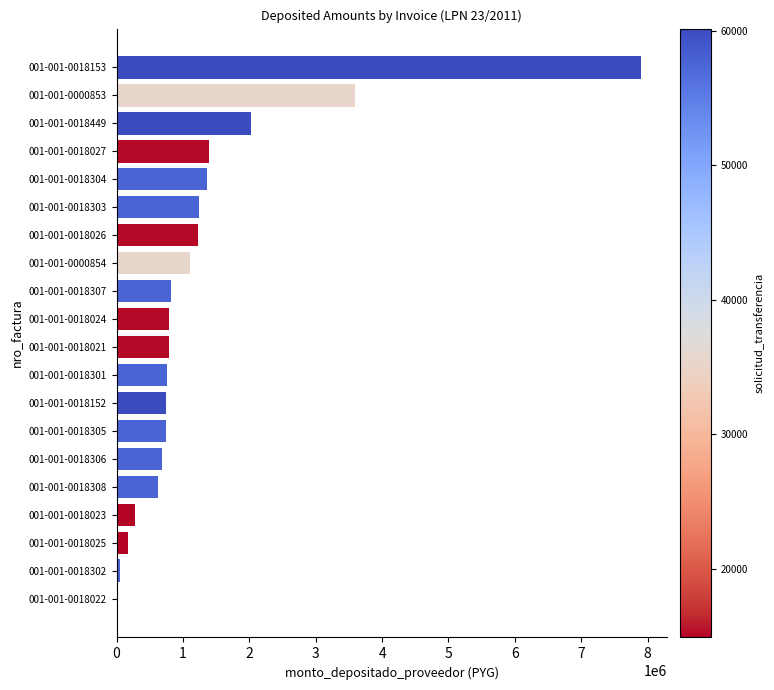

At which category does the chart reach its peak across all series?

001-001-0018153